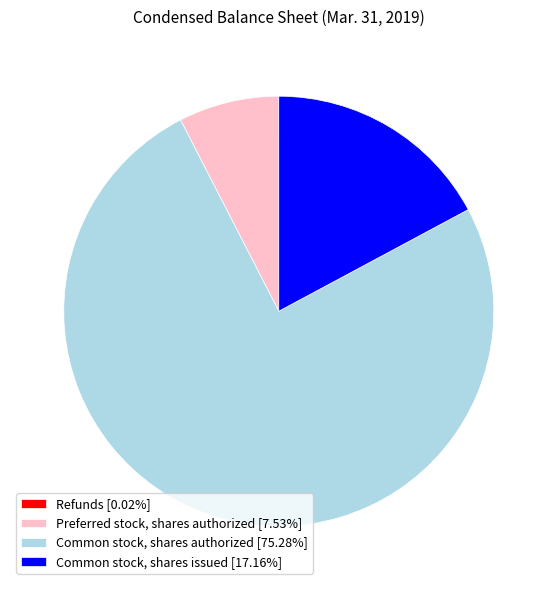

Is there any slice that represents more than half of the pie?

Yes